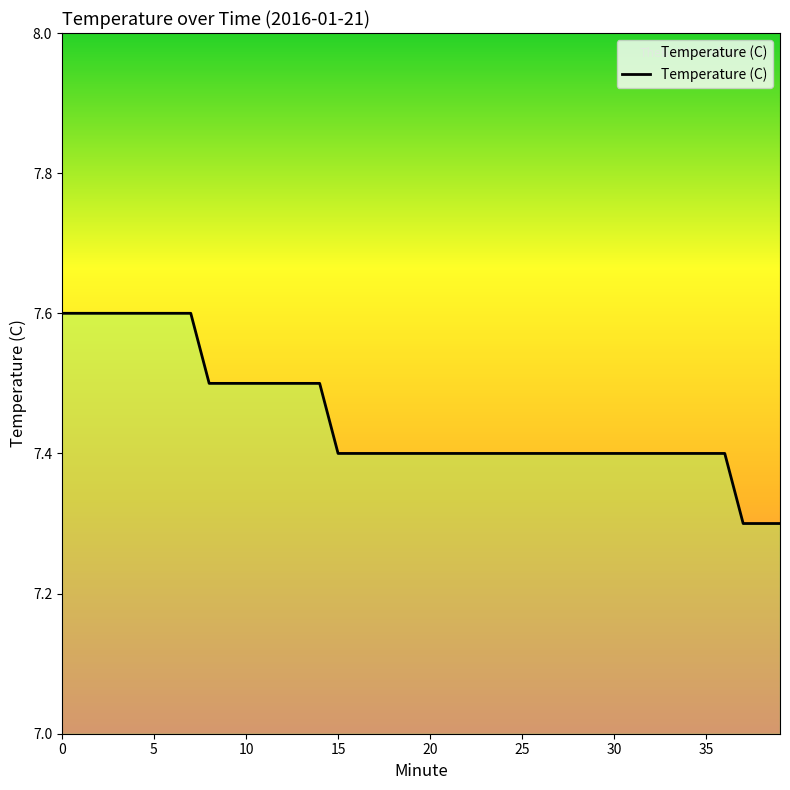

What is the difference between the maximum and minimum values?

0.3